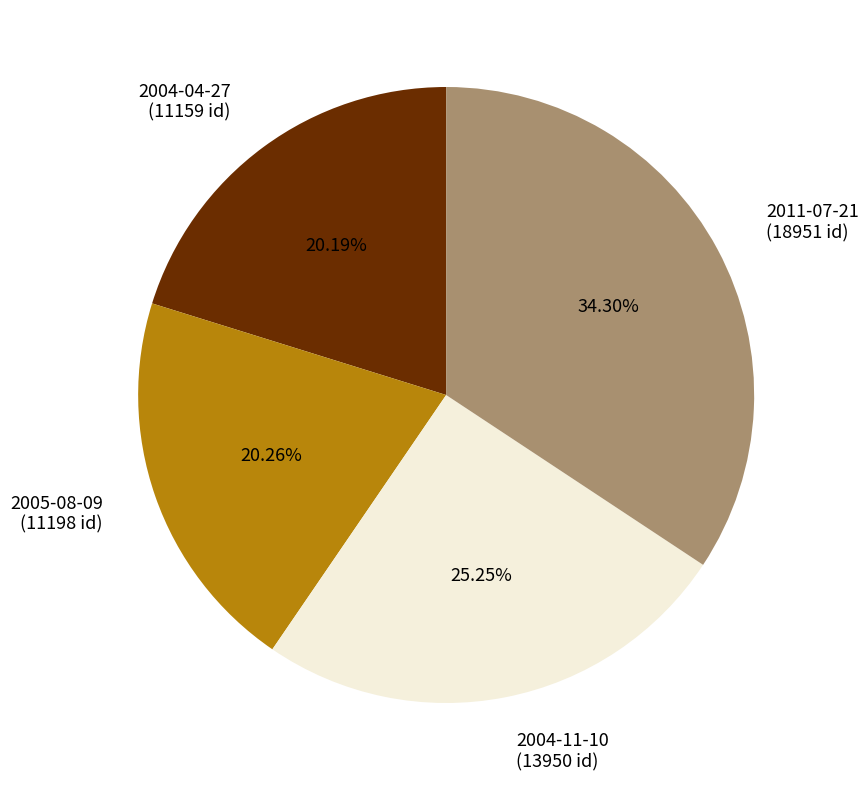

The 2004-04-27 slice represents 31% of the pie. True or false?

False